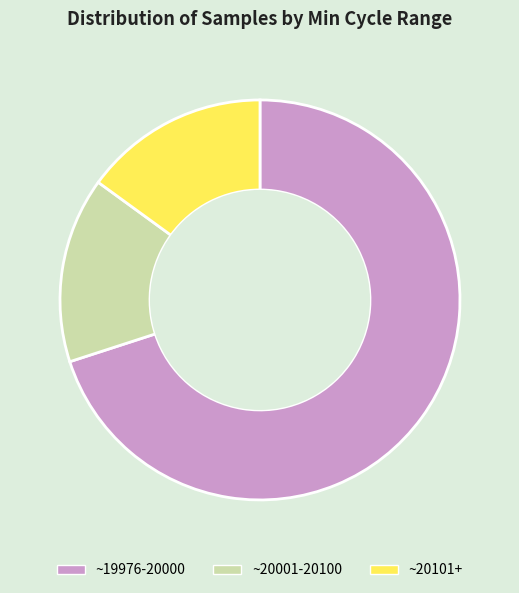

The ~20101+ slice represents 21% of the pie. True or false?

False